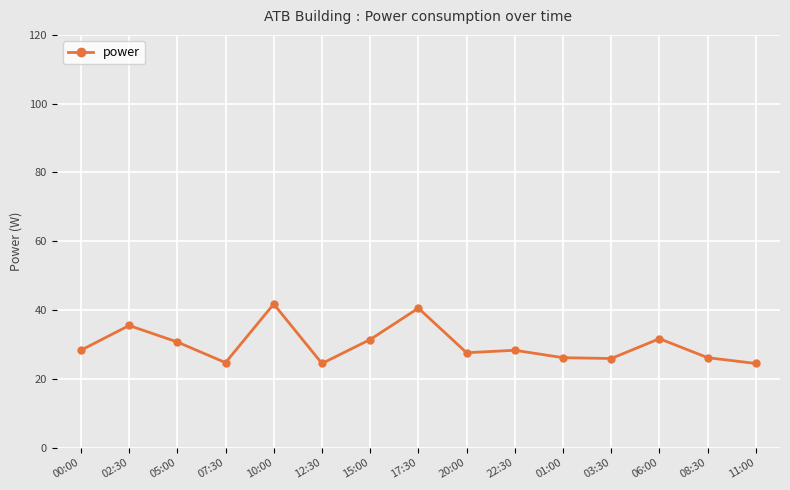

What position from the right is 01:00?

5